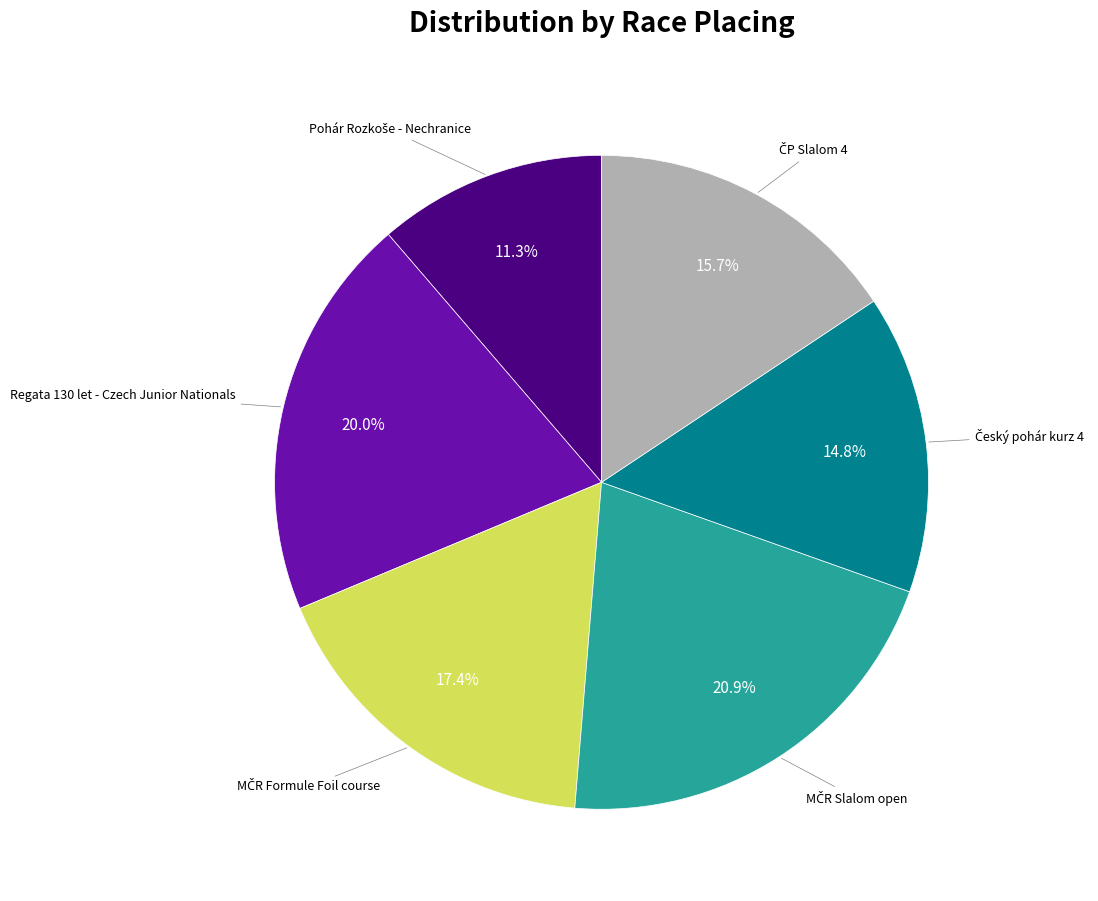

How many segments does this pie chart have?

6